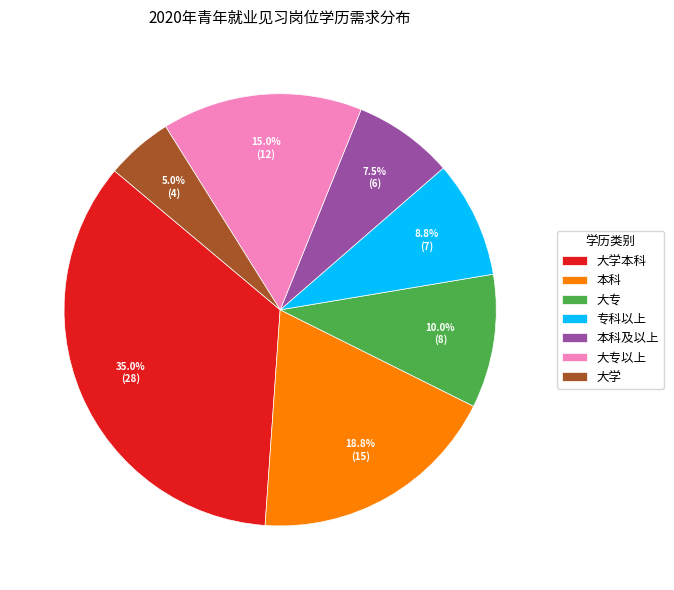

To the nearest percent, what percentage of the pie is 专科以上?

9%